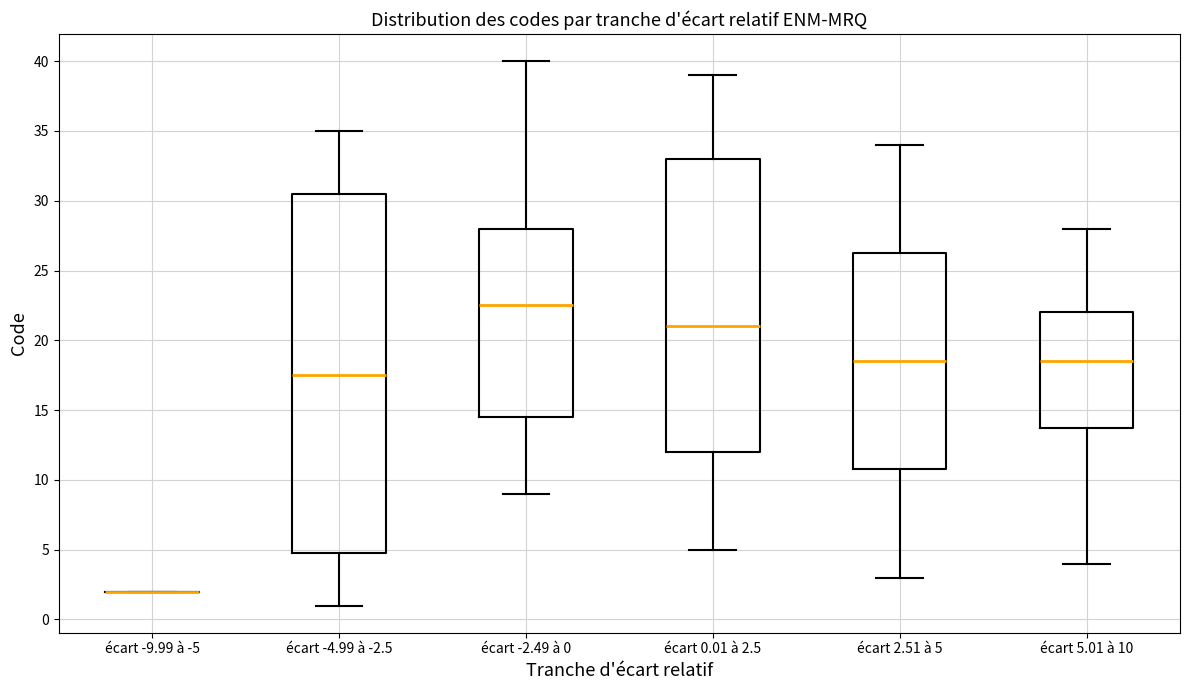

Reading left to right, transcribe this box plot: for each box, give where its median line is, the range the box spans, and where its two whiskers end, as read against the y-axis. The values are not printed on the chart, so give them approximately, as read against the axis.

écart -9.99 à -5: box collapsed to a line at 2.0, whiskers 2.0 to 2.0
écart -4.99 à -2.5: median 17.5, box 5.0 to 30.5, whiskers 1.0 to 35.0
écart -2.49 à 0: median 22.5, box 14.5 to 28.0, whiskers 9.0 to 40.0
écart 0.01 à 2.5: median 21.0, box 12.0 to 33.0, whiskers 5.0 to 39.0
écart 2.51 à 5: median 18.5, box 11.0 to 26.5, whiskers 3.0 to 34.0
écart 5.01 à 10: median 18.5, box 14.0 to 22.0, whiskers 4.0 to 28.0